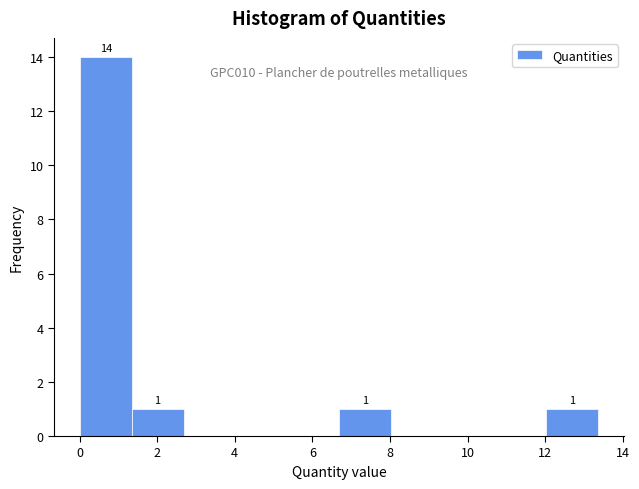

Which range on the x-axis has the tallest bar?

0.0 to 1.4